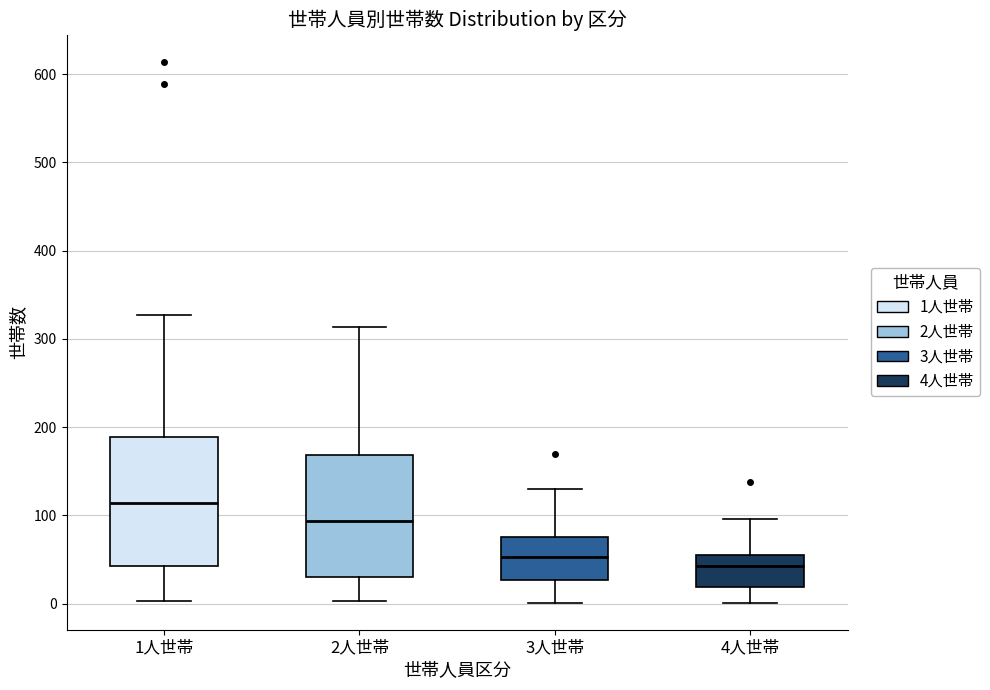

Reading left to right, read every box against the y-axis: the position of its median line, the range the box covers, and the ends of its whiskers. The values are not printed on the chart, so give them approximately, as read against the axis.

1人世帯: median 110, box 40 to 190, whiskers 0 to 330
2人世帯: median 90, box 30 to 170, whiskers 0 to 310
3人世帯: median 50, box 30 to 80, whiskers 0 to 130
4人世帯: median 40, box 20 to 60, whiskers 0 to 100